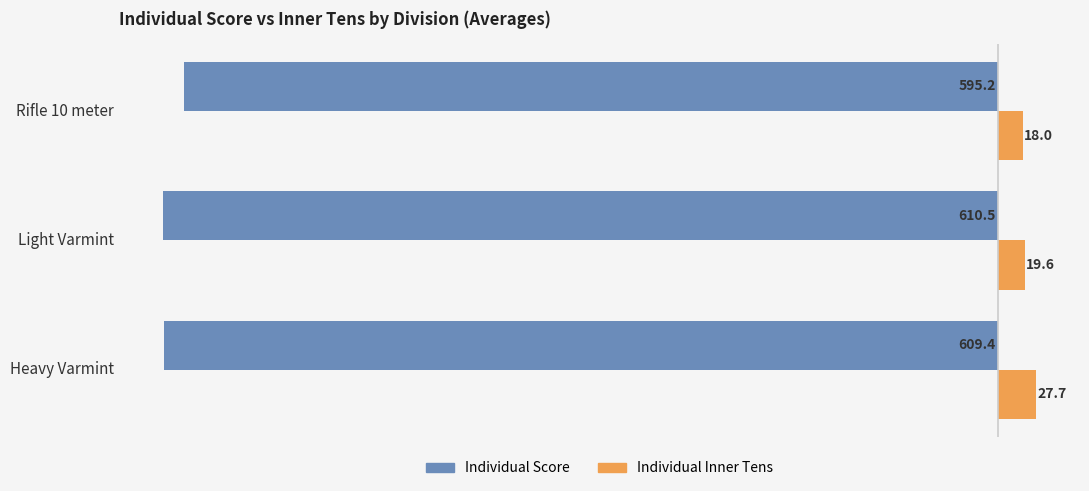

Which series has the largest total across all categories?

Individual Inner Tens